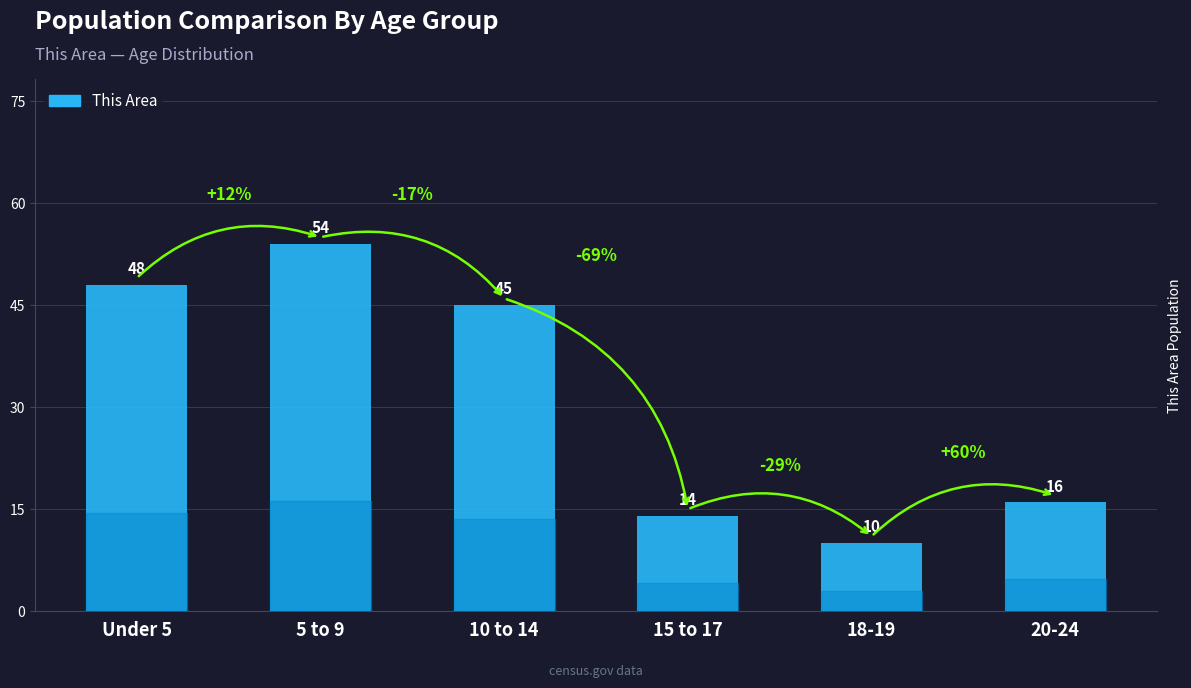

What is the change in value from Under 5 to 15 to 17?

-34